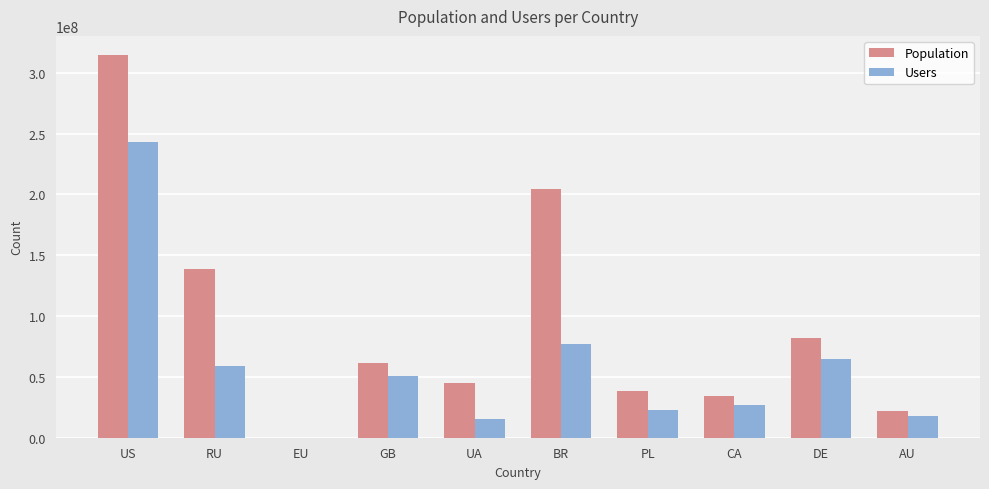

What is the difference between the Population values at US and PL?

276092033